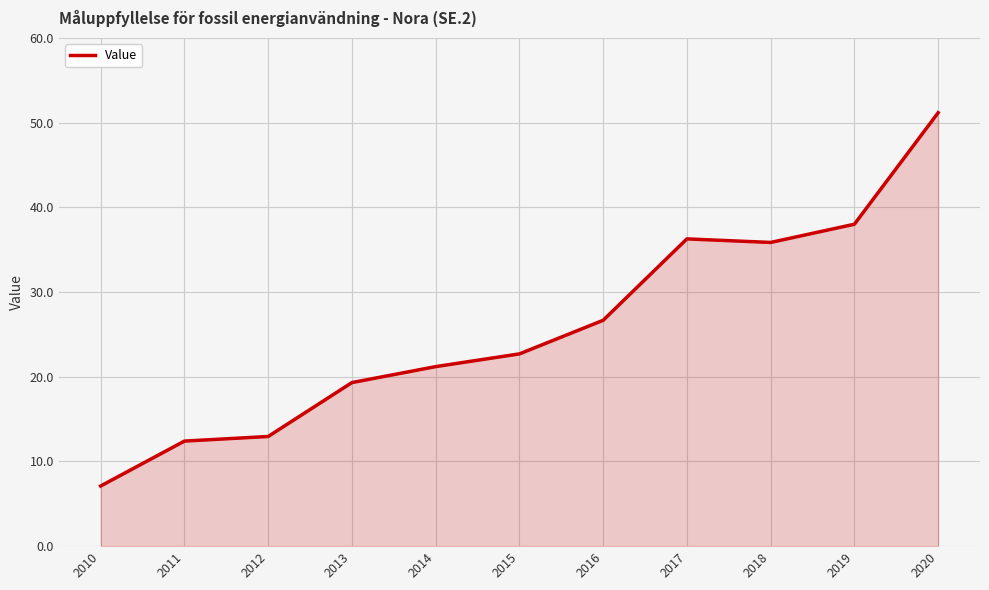

Reading left to right, list all the values displayed in this chart.

7.1	12.4	12.9	19.3	21.2	22.7	26.7	36.3	35.9	38.0	51.2